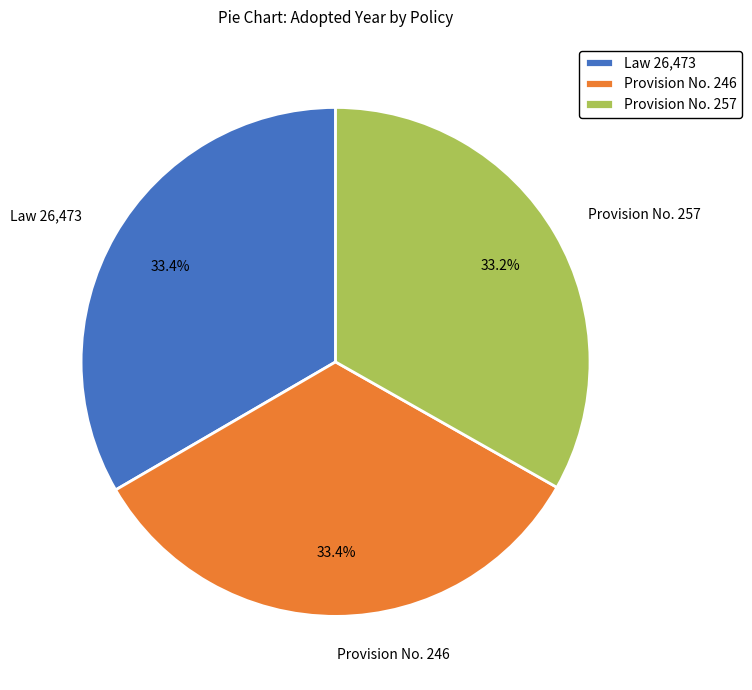

Does Law 26,473 represent more than half of the total?

No